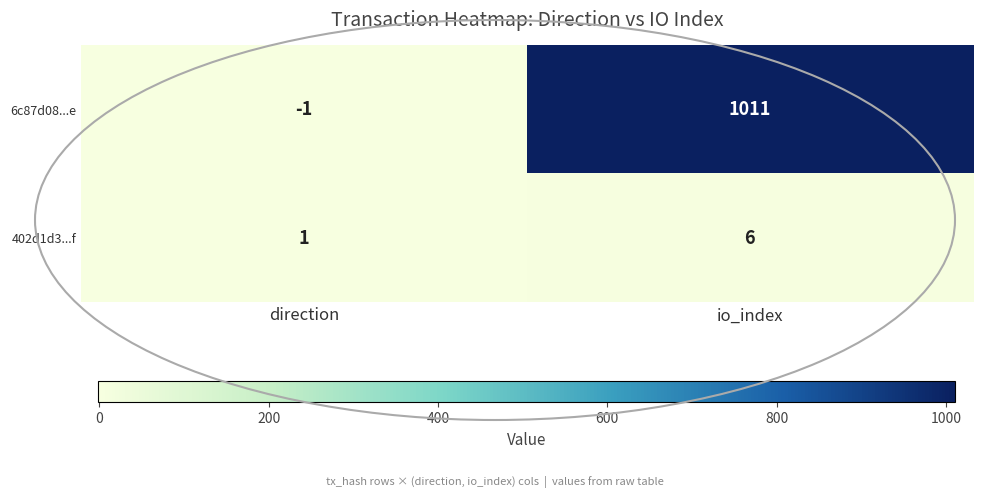

At which label is 6c87d08...e closest to 505?

direction